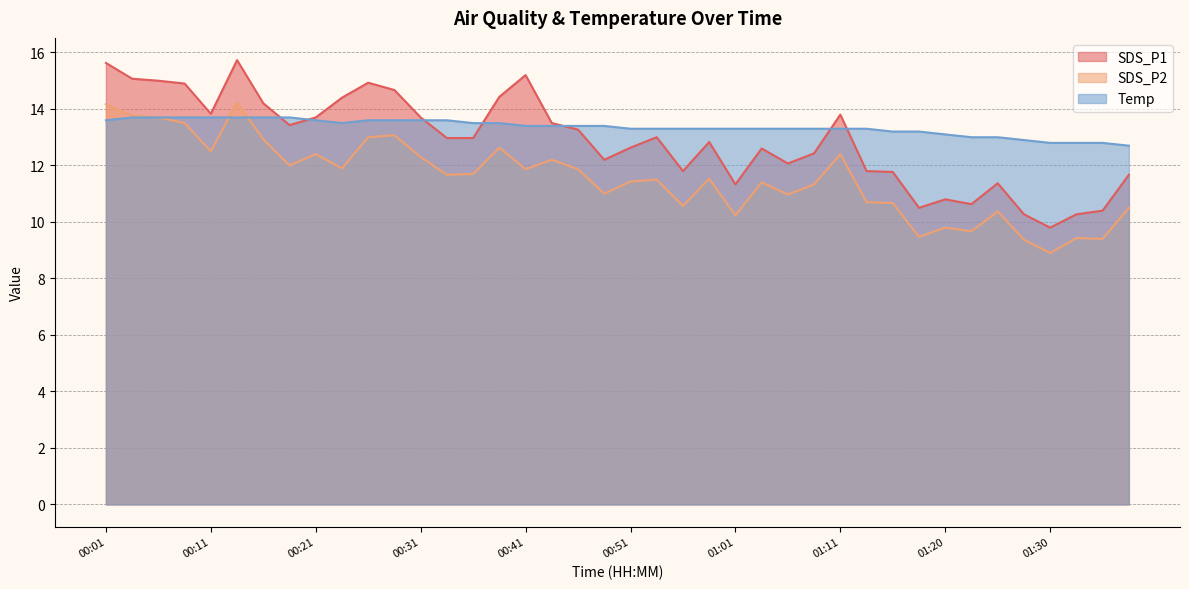

At which label does SDS_P1 reach its peak?

00:14